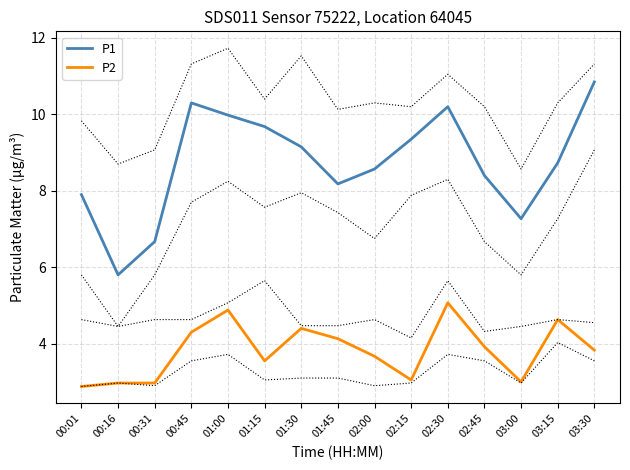

In P2, how many points are higher than both neighbors (excluding endpoints)?

4